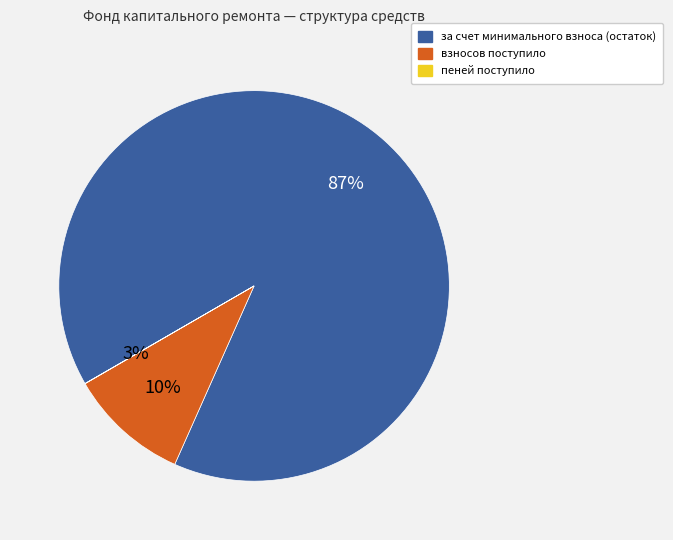

Which slice is the largest?

за счет минимального взноса (остаток)